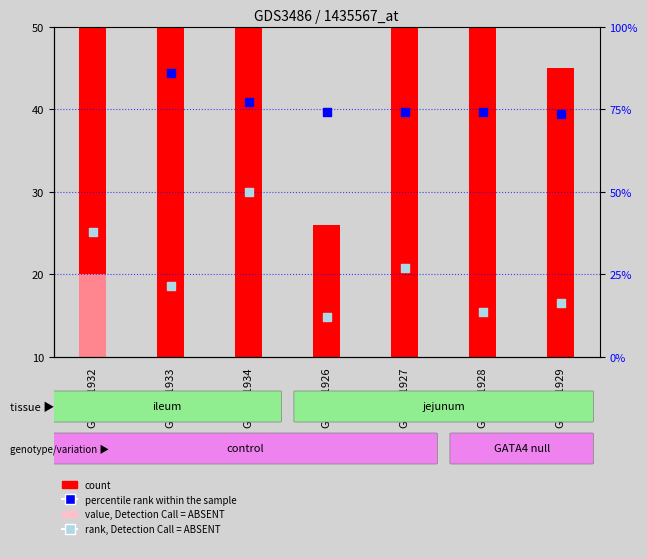

At which category is the sum across all series the highest?

GSM281932